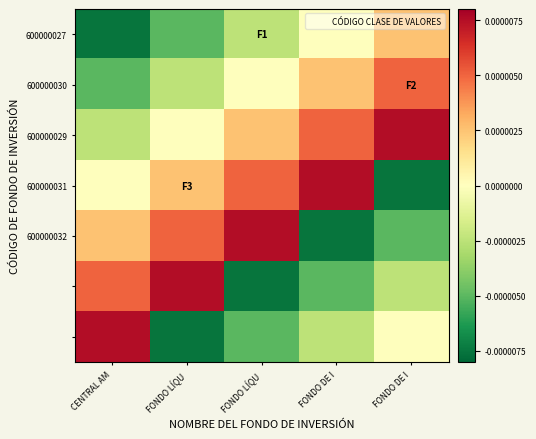

How many distinct data groups are displayed?

7